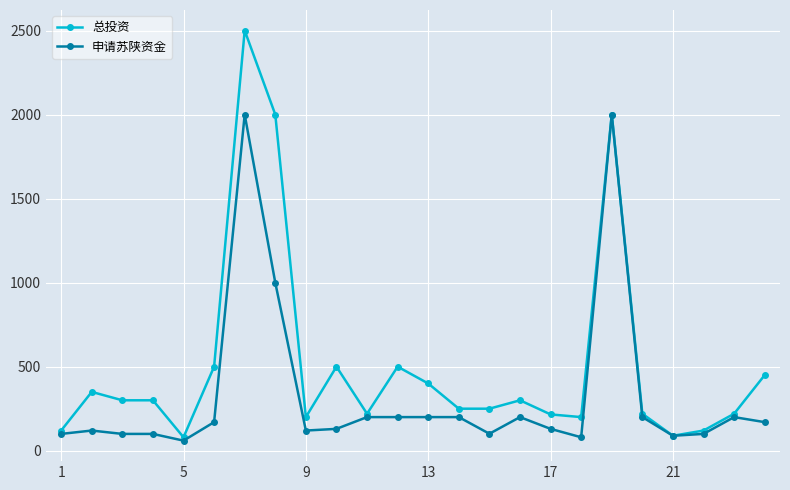

What is the value of the 总投资 point at the 17th from the left?

216